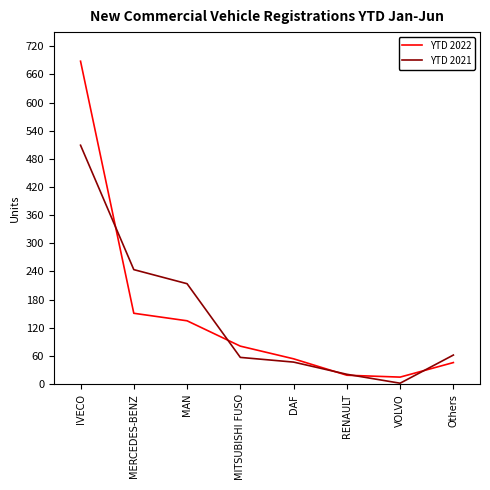

What is the difference between the highest and lowest values at IVECO?

179